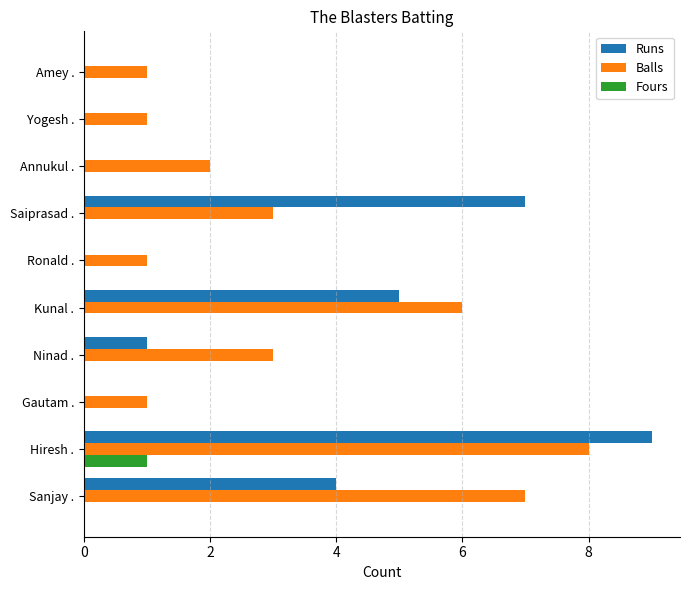

How many distinct data groups are displayed?

3